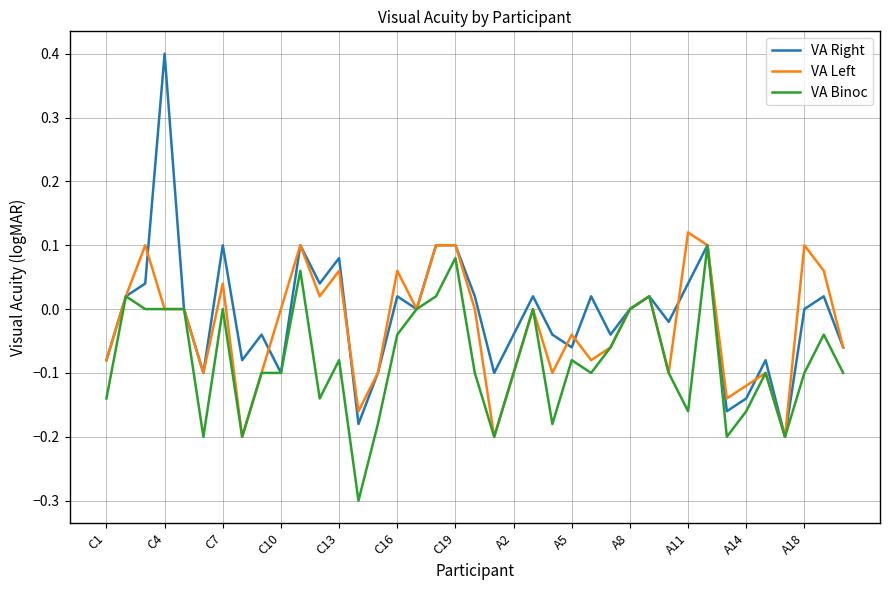

Which series has the largest range (max minus min)?

VA Right